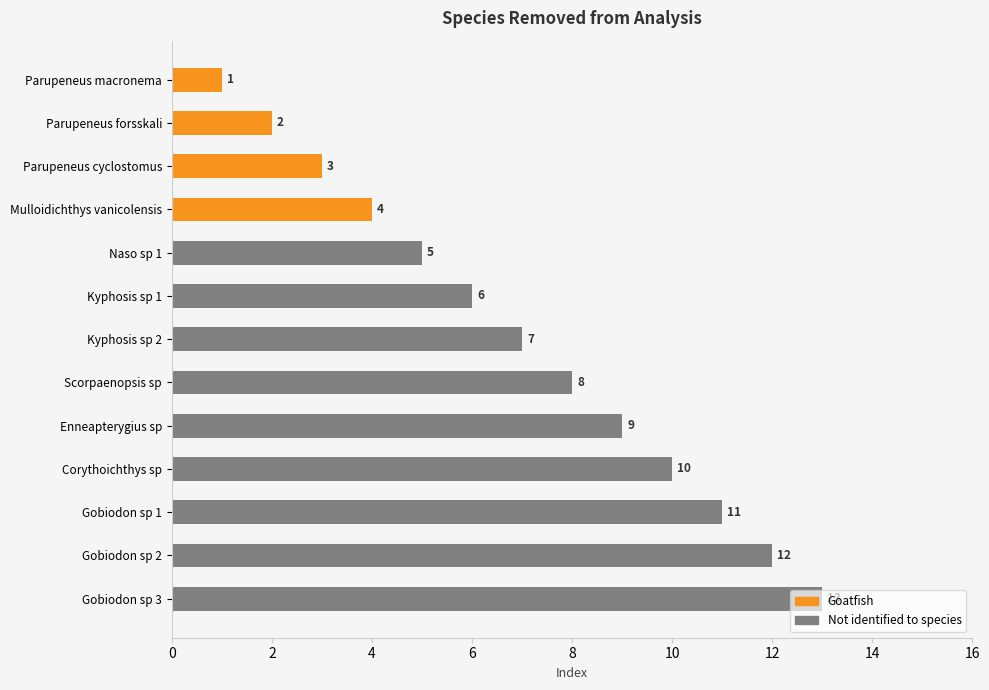

Rank the categories by value from highest to lowest.

Gobiodon sp 3, Gobiodon sp 2, Gobiodon sp 1, Corythoichthys sp, Enneapterygius sp, Scorpaenopsis sp, Kyphosis sp 2, Kyphosis sp 1, Naso sp 1, Mulloidichthys vanicolensis, Parupeneus cyclostomus, Parupeneus forsskali, Parupeneus macronema